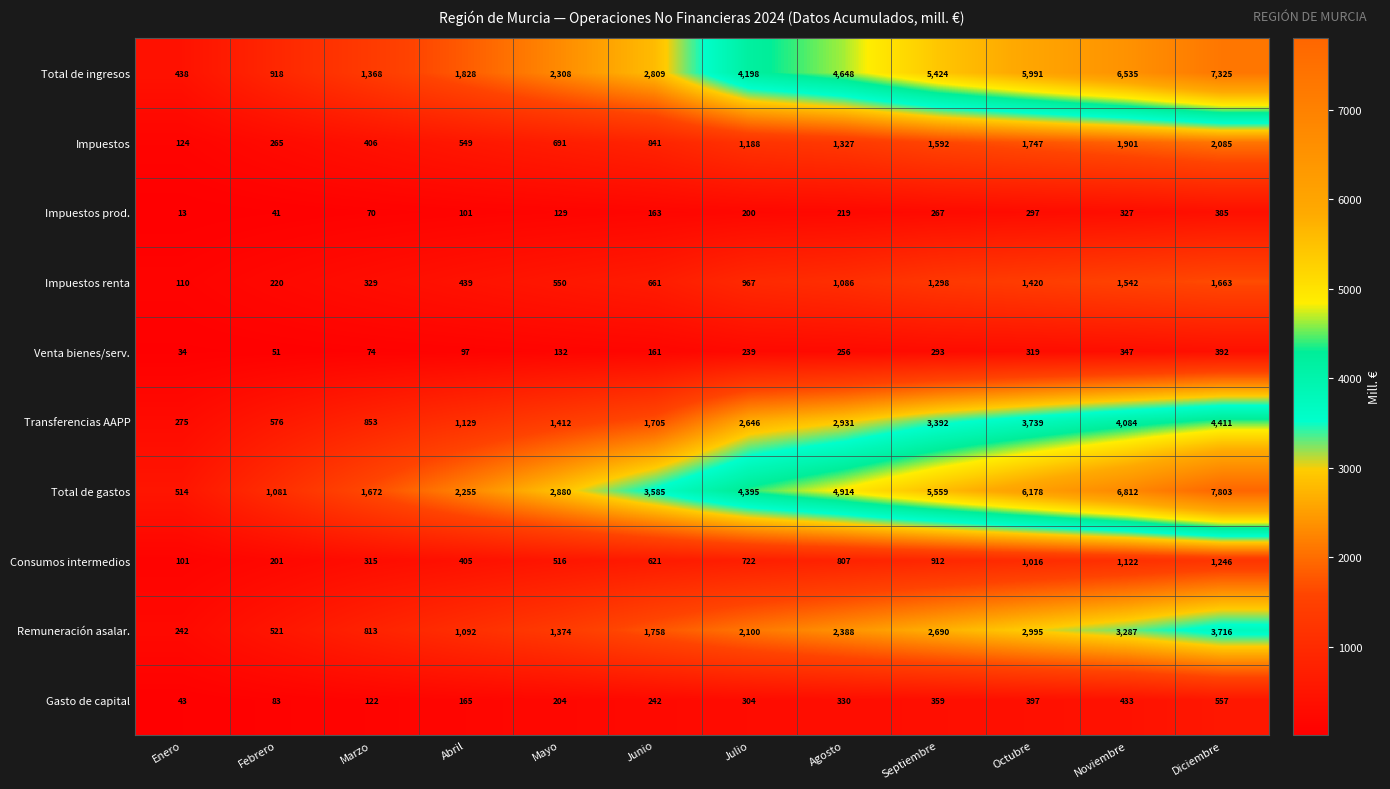

At which label is Total de gastos closest to 4158?

Julio